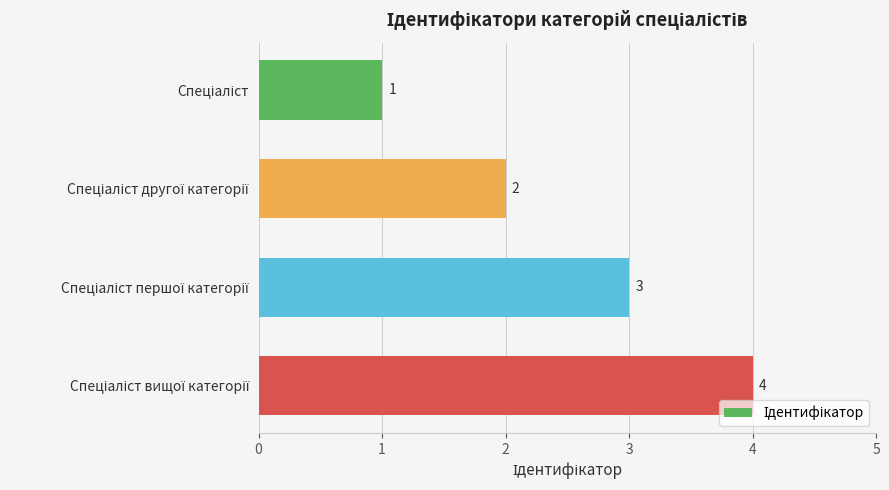

Does the chart contain any negative values?

No